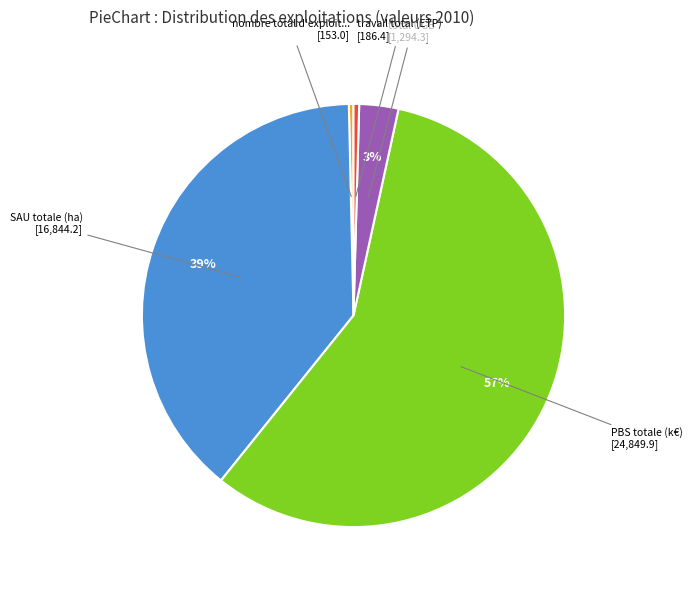

Does any single category account for the majority?

Yes